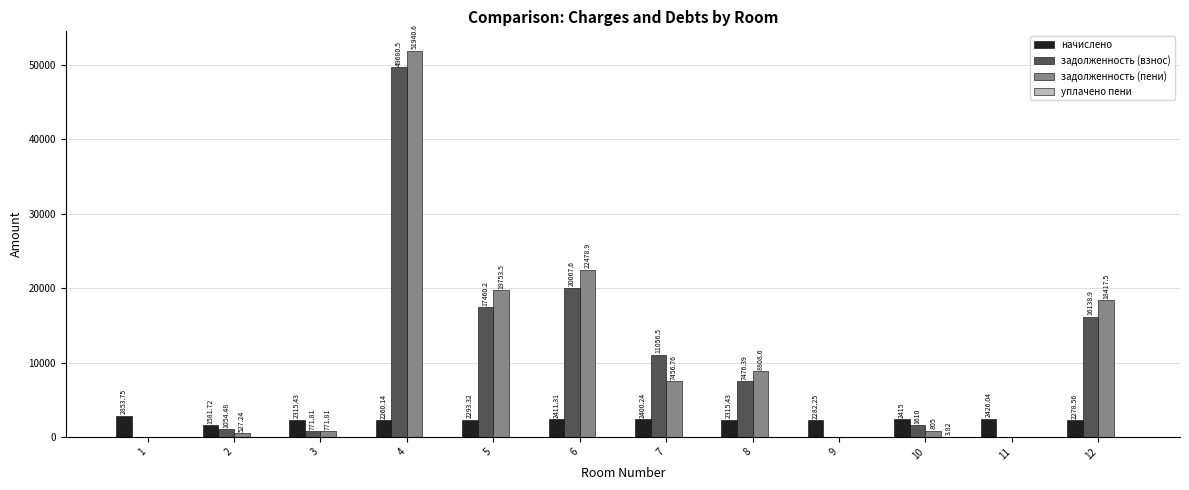

What is the average value of the начислено series?

2319.4